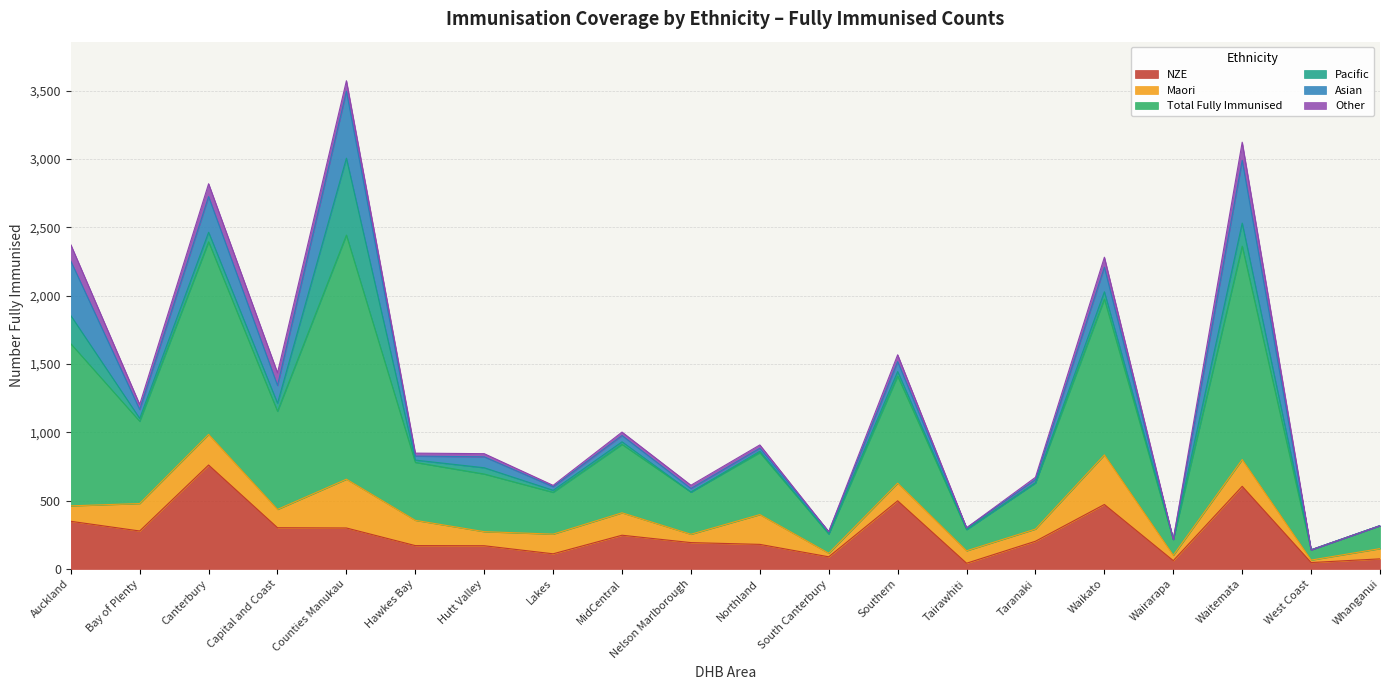

List the series in order of their peak value, highest first.

Total Fully Immunised, NZE, Pacific, Asian, Maori, Other